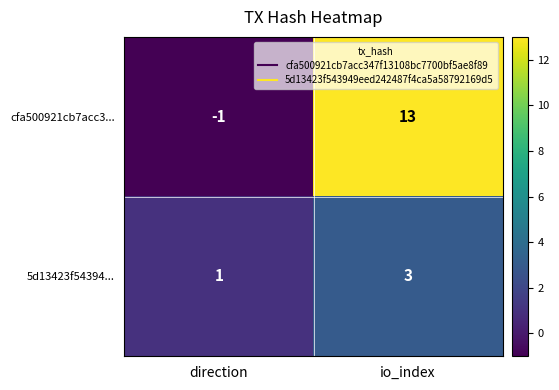

What value does the 5d13423f54394... series have at io_index?

3